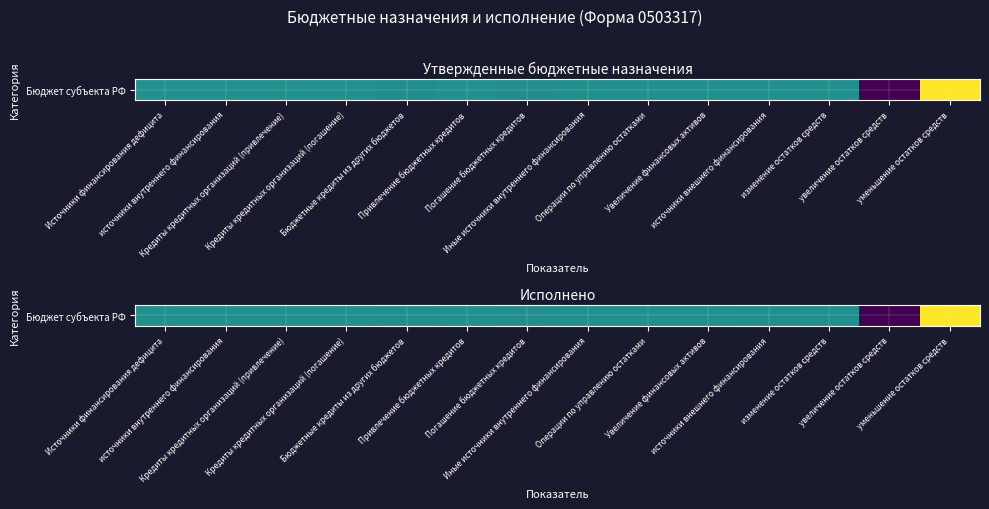

What is the difference between the maximum and minimum values?

74807223579.0